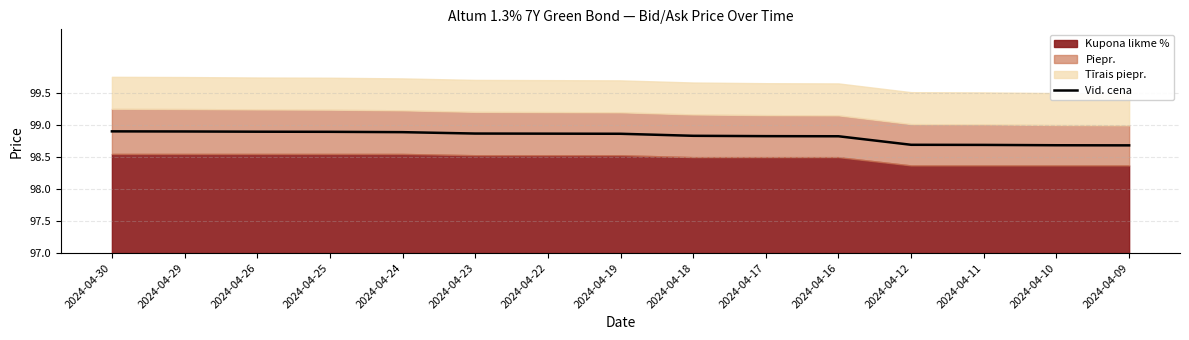

True or false: there are more than 1 points higher than both neighbors.

False